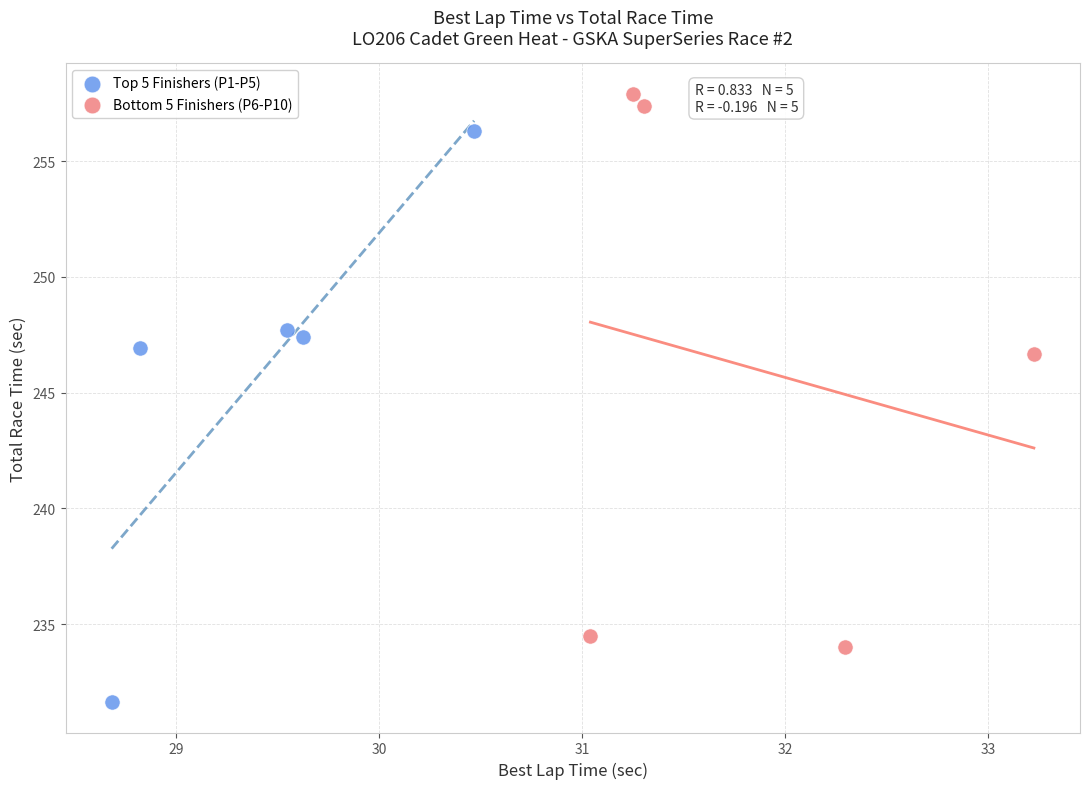

What are all the series names shown in the legend?

Top 5 Finishers (P1-P5), Bottom 5 Finishers (P6-P10)